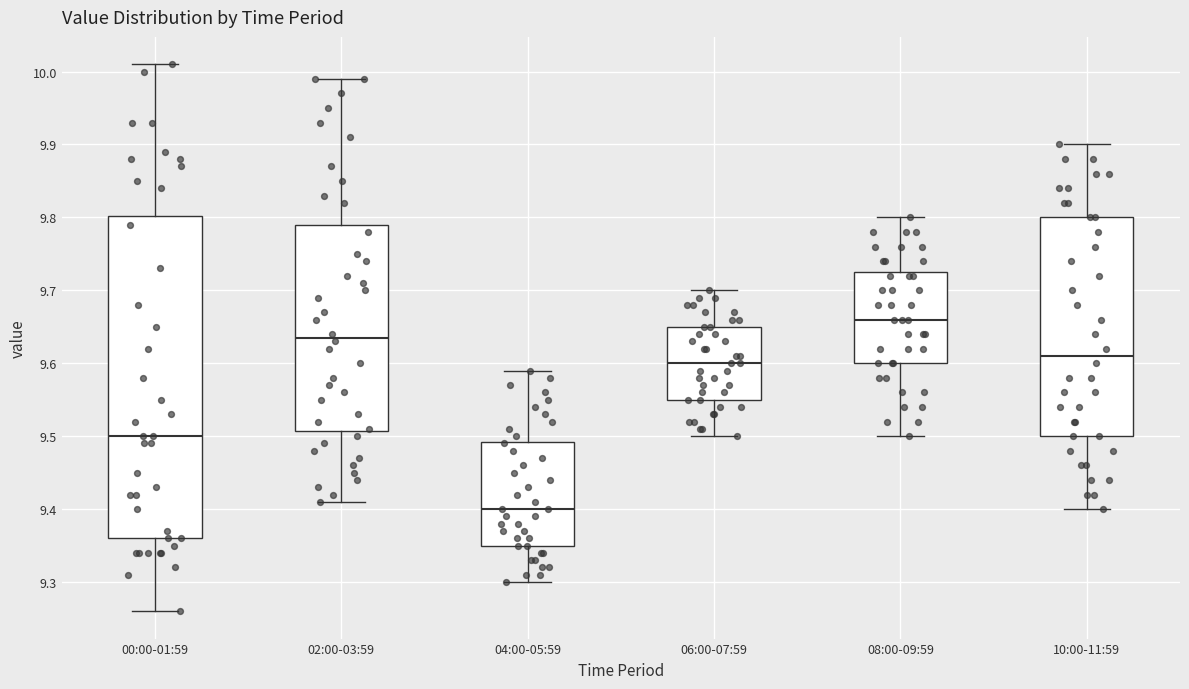

Reading left to right, read every box against the y-axis: the position of its median line, the range the box covers, and the ends of its whiskers. The values are not printed on the chart, so give them approximately, as read against the axis.

00:00-01:59: median 9.50, box 9.36 to 9.80, whiskers 9.26 to 10.01
02:00-03:59: median 9.64, box 9.51 to 9.79, whiskers 9.41 to 9.99
04:00-05:59: median 9.40, box 9.35 to 9.49, whiskers 9.30 to 9.59
06:00-07:59: median 9.60, box 9.55 to 9.65, whiskers 9.50 to 9.70
08:00-09:59: median 9.66, box 9.60 to 9.73, whiskers 9.50 to 9.80
10:00-11:59: median 9.61, box 9.50 to 9.80, whiskers 9.40 to 9.90